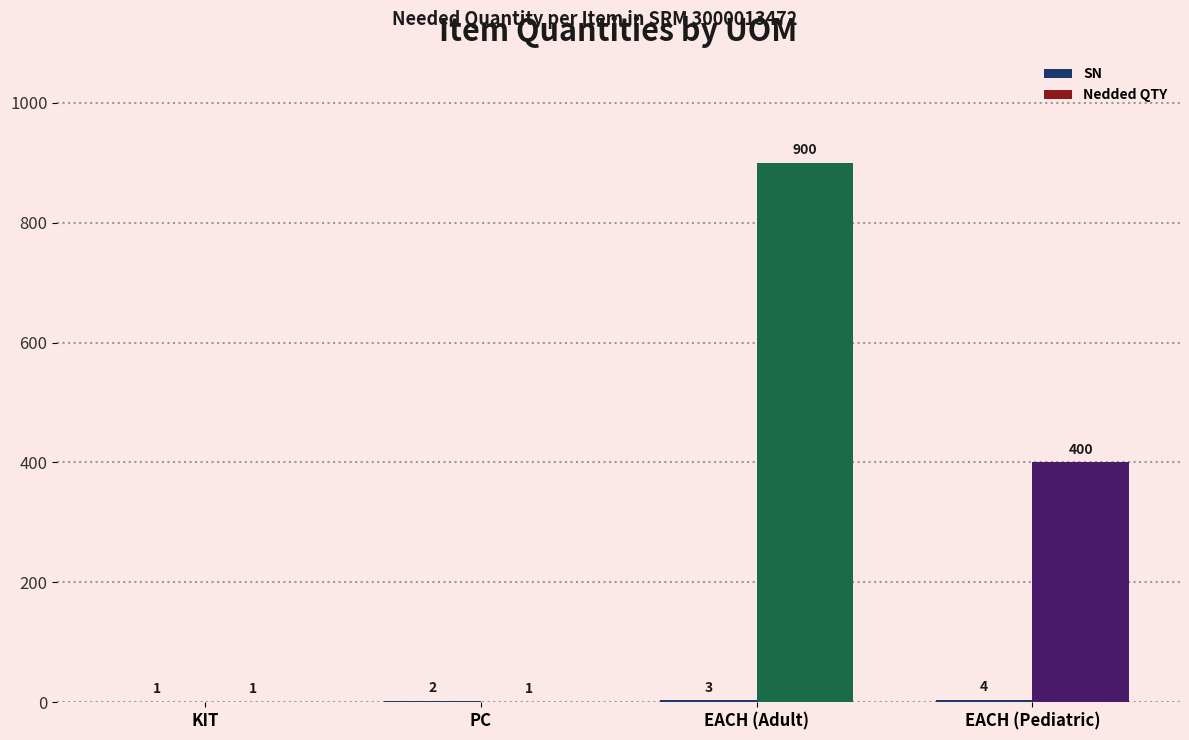

What is the total value across all series at EACH (Adult)?

903